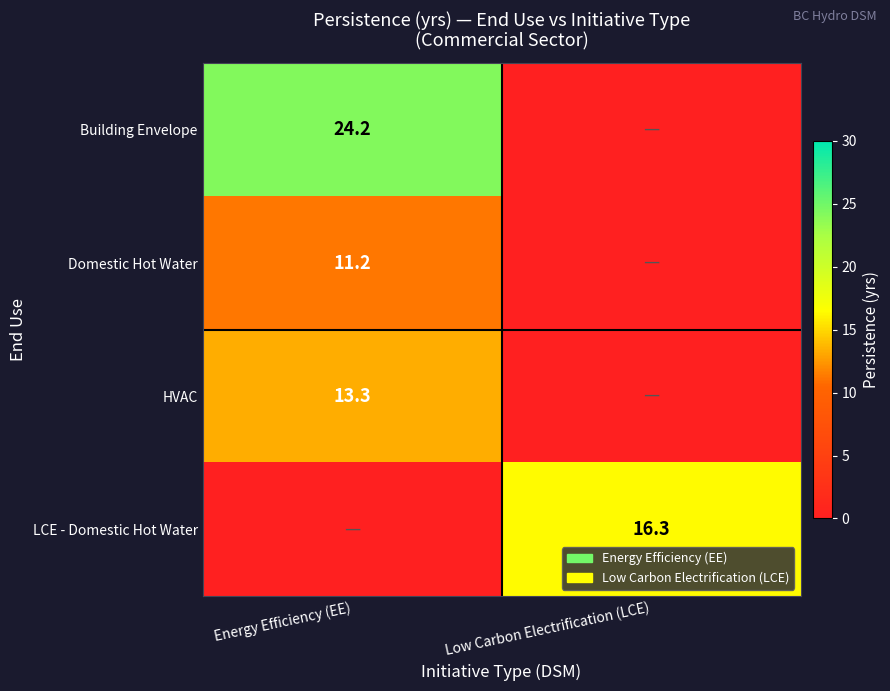

The LCE - Domestic Hot Water series shows 26.2 at Low Carbon Electrification (LCE). True or false?

False